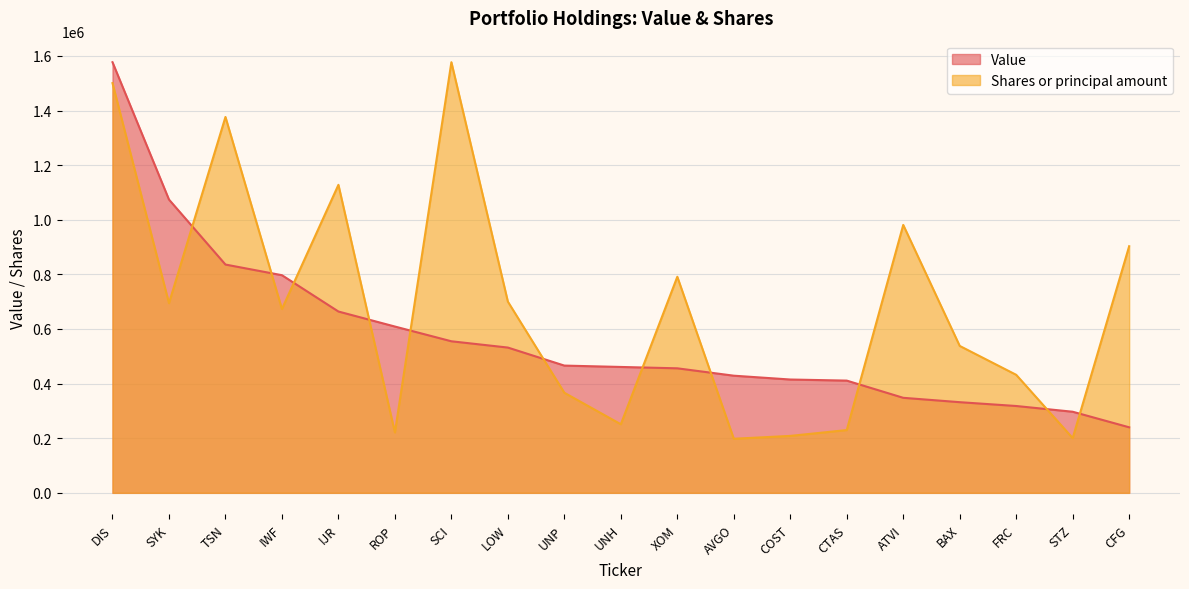

What is the difference between the highest and lowest values at TSN?

540452.8